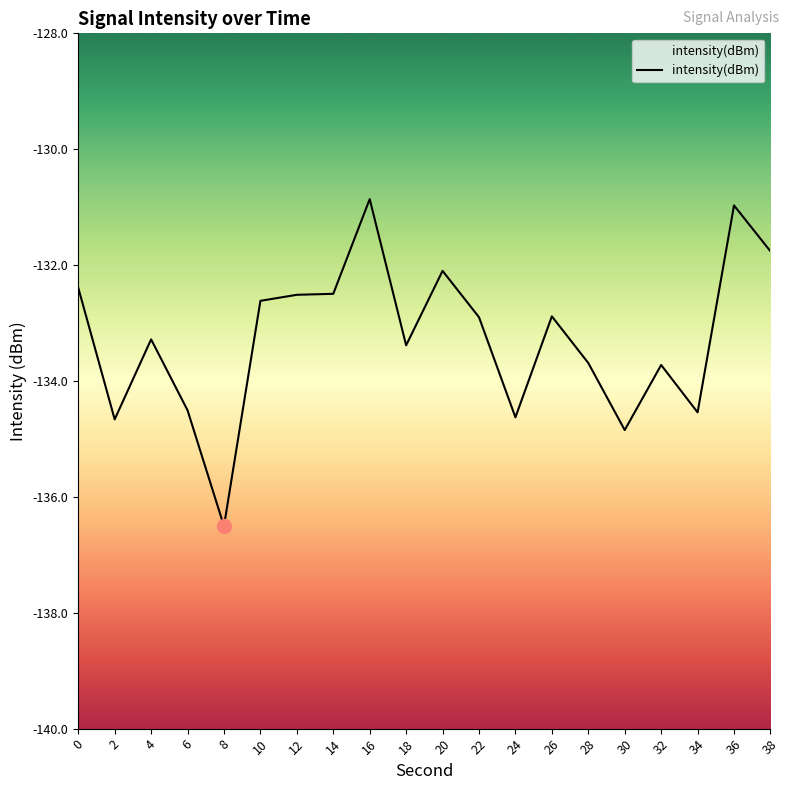

List the labels in order of value, smallest first.

8, 30, 2, 24, 34, 6, 32, 28, 18, 4, 22, 26, 10, 12, 14, 0, 20, 38, 36, 16